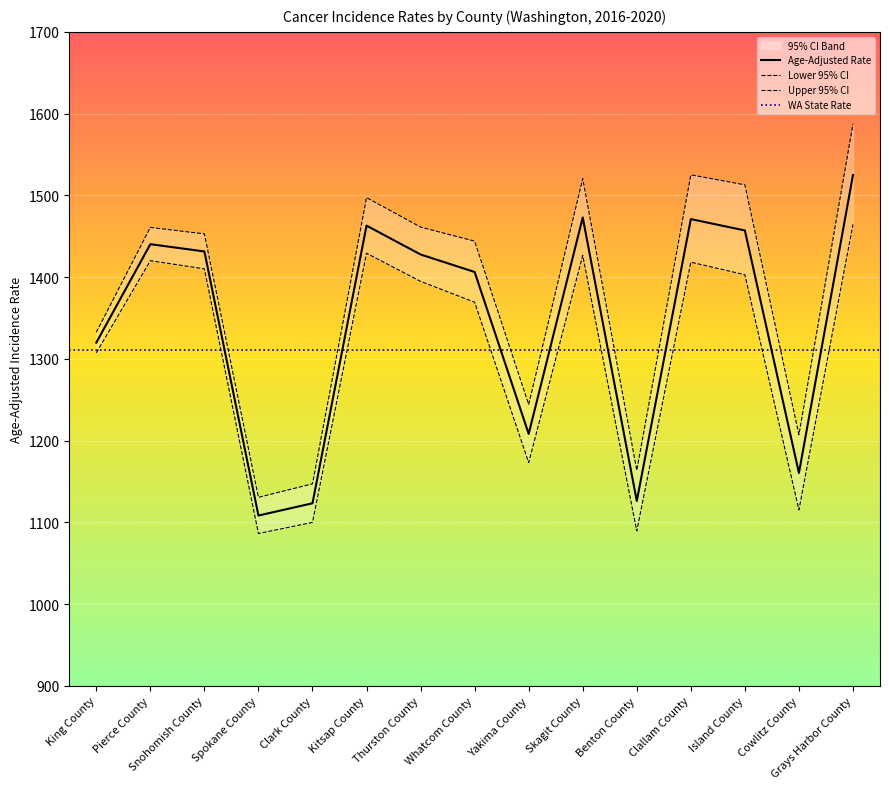

What is the value of the Lower 95% CI point at the 13th from the left?

1402.9